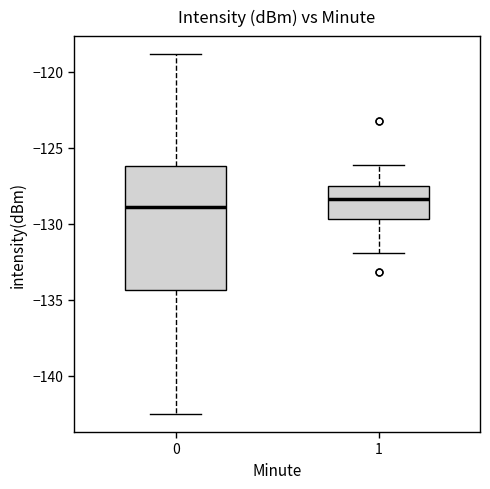

Reading left to right, transcribe this box plot: for each box, give where its median line is, the range the box spans, and where its two whiskers end, as read against the y-axis. The values are not printed on the chart, so give them approximately, as read against the axis.

0: median -129.0, box -134.5 to -126.0, whiskers -142.5 to -119.0
1: median -128.5, box -129.5 to -127.5, whiskers -132.0 to -126.0